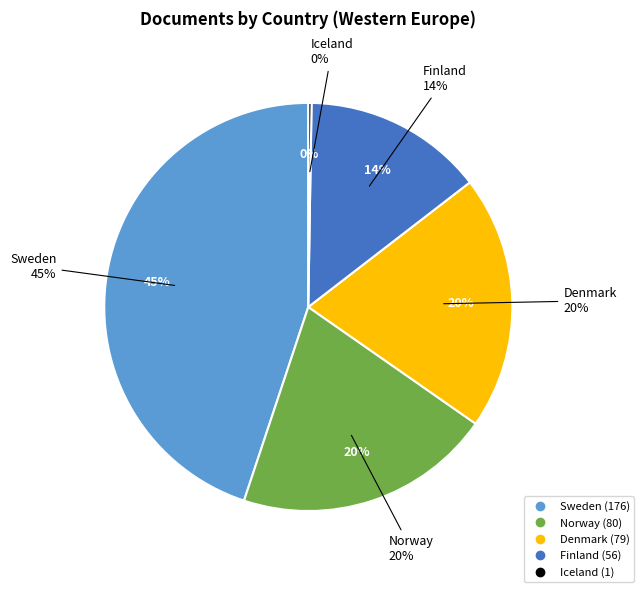

Is there any slice that represents more than half of the pie?

No